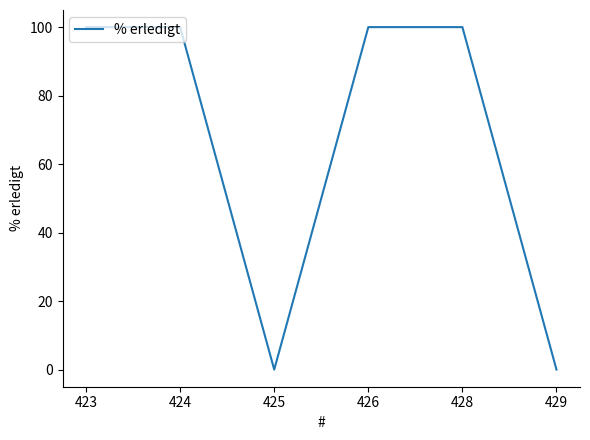

The chart shows a value of -35 at 425. True or false?

False